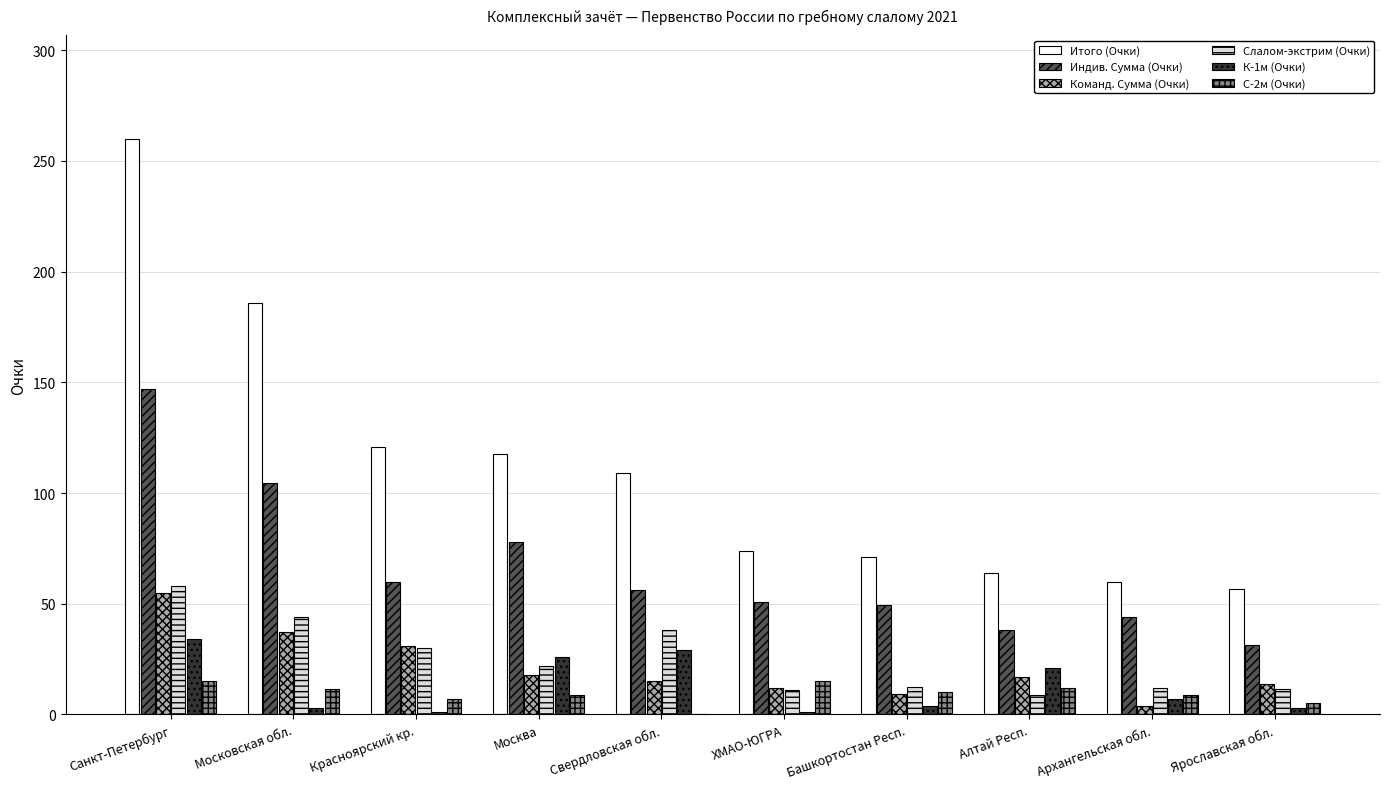

Which series changed the most between Красноярский кр. and Свердловская обл.?

К-1м (Очки)